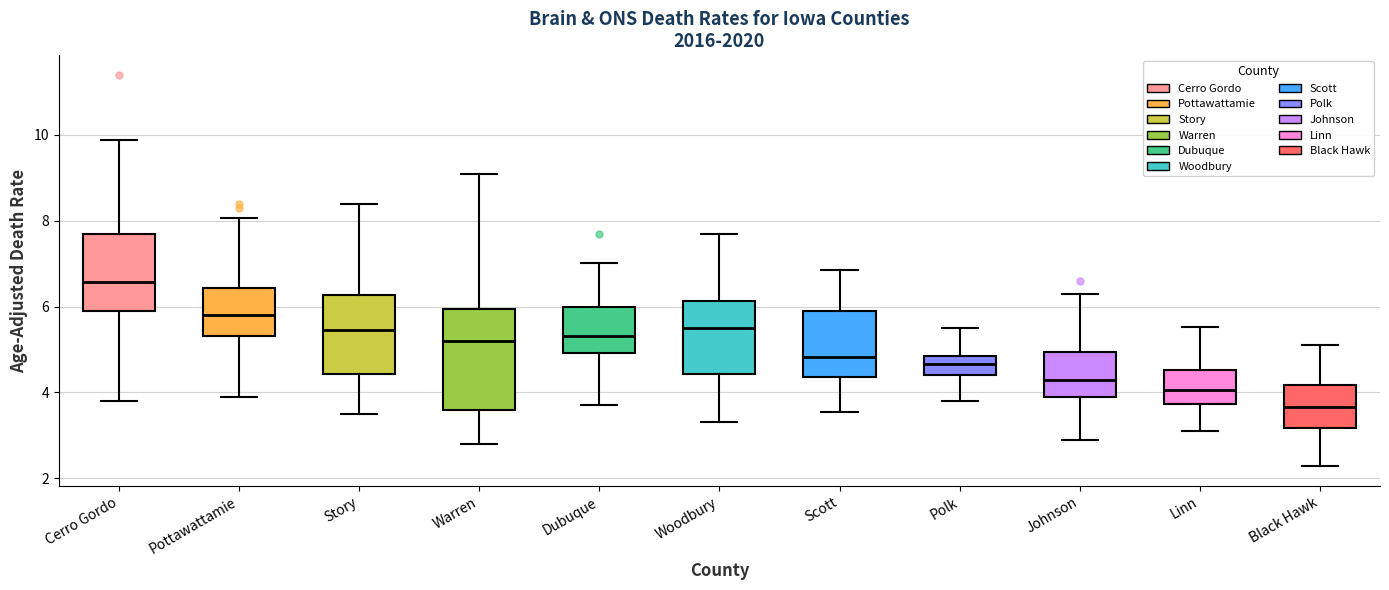

Where does the median line of the box for Cerro Gordo sit on the y-axis? The values are not printed on the chart, so give them approximately, as read against the axis.

6.6